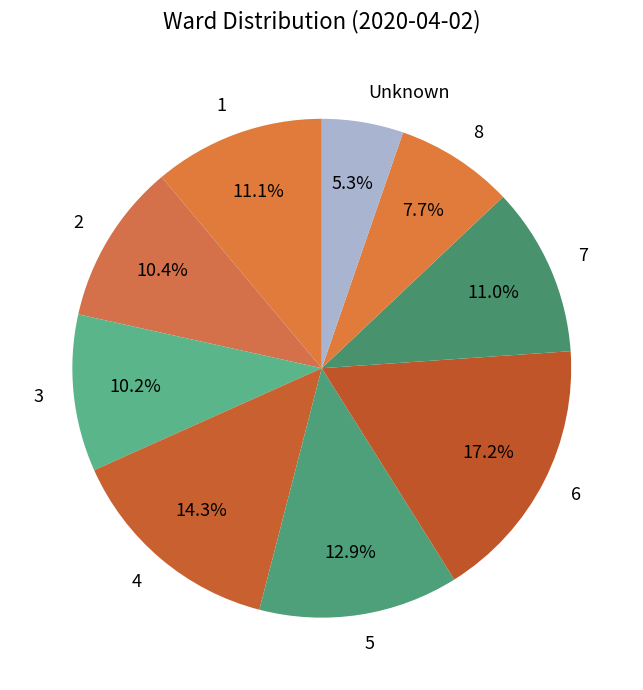

Is it true that 4 is 14% of the pie?

True